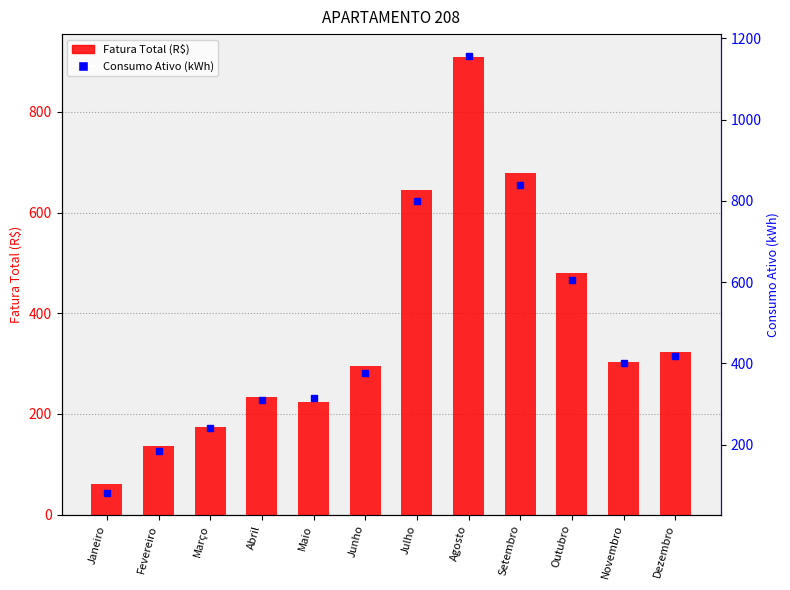

What is the maximum value for Fatura Total (R$)?

908.9